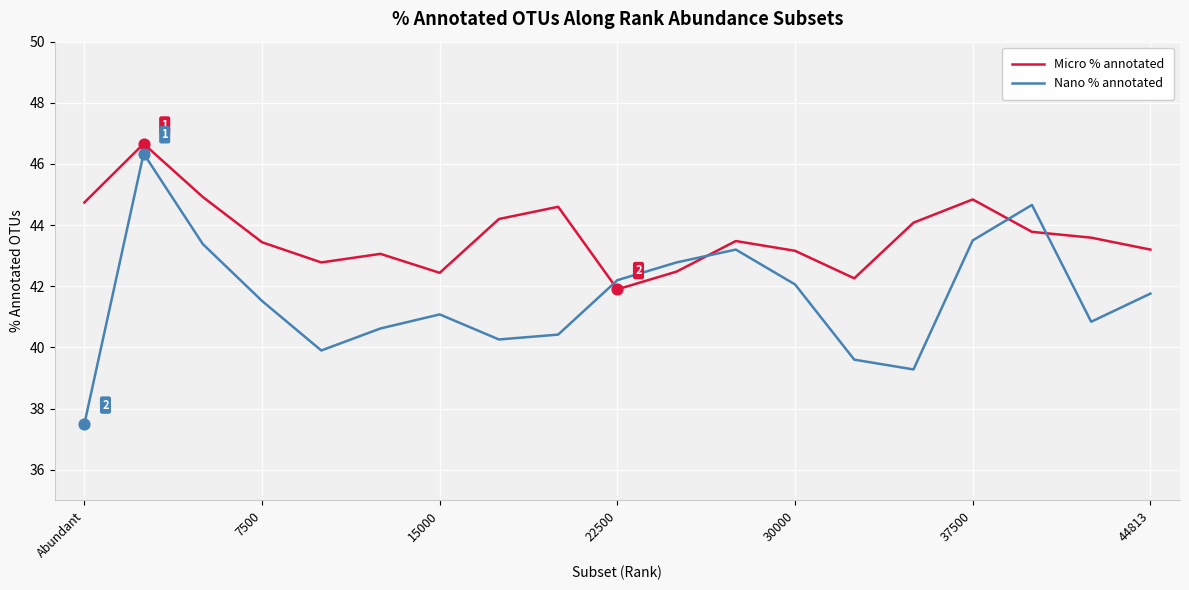

Which series has the largest range (max minus min)?

Nano % annotated